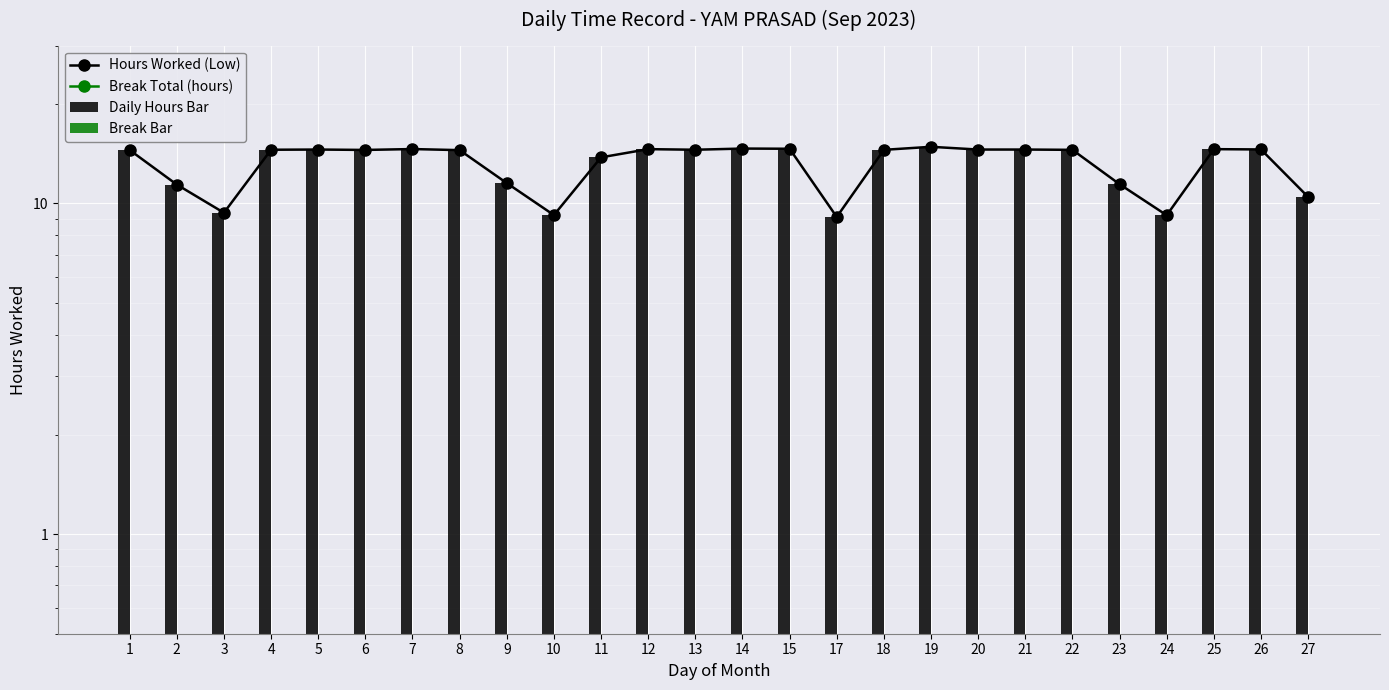

At which label does Daily Hours Bar reach its minimum?

17